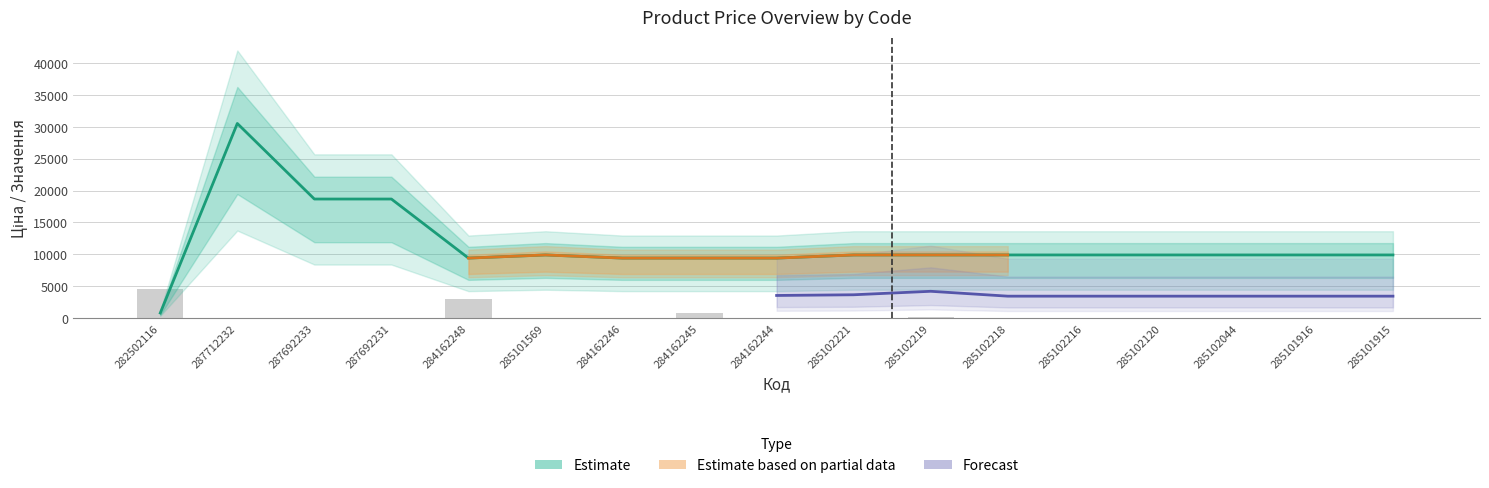

At which label does Ціна reach its peak?

287712232